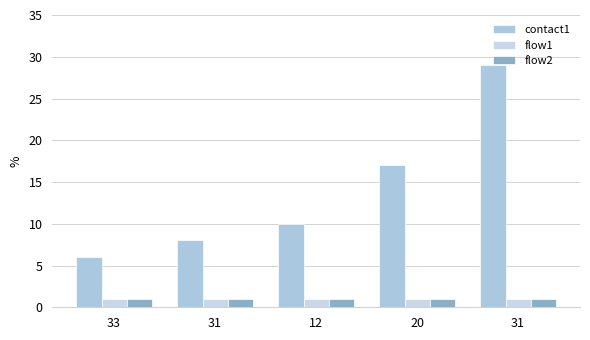

Reading left to right, list all the values displayed in this chart.

contact1: 33=6	31=8	12=10	20=17	31=29
flow1: 33=1	31=1	12=1	20=1	31=1
flow2: 33=1	31=1	12=1	20=1	31=1